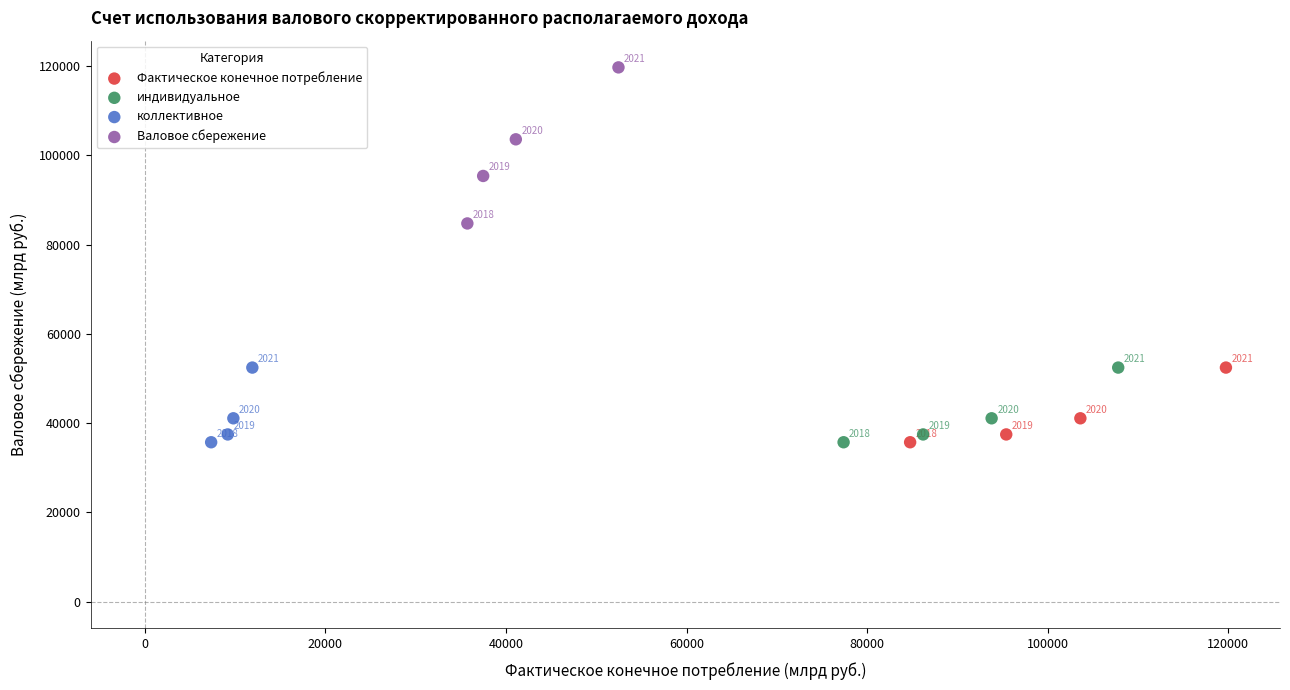

What are all the series names shown in the legend?

Фактическое конечное потребление, индивидуальное, коллективное, Валовое сбережение